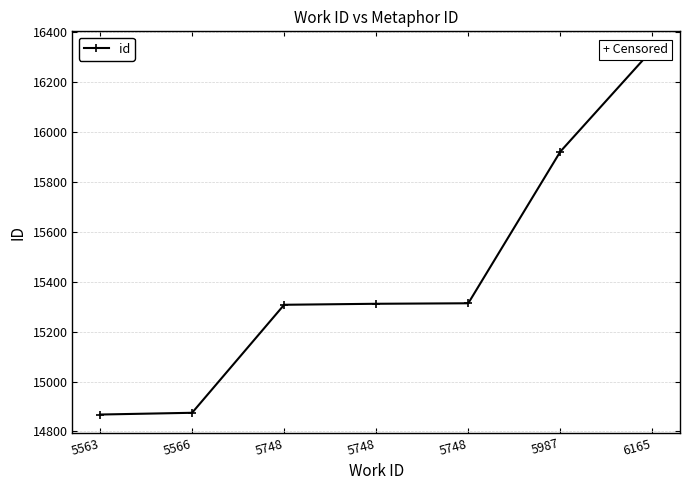

Does the chart display data point markers on the line(s)?

Yes